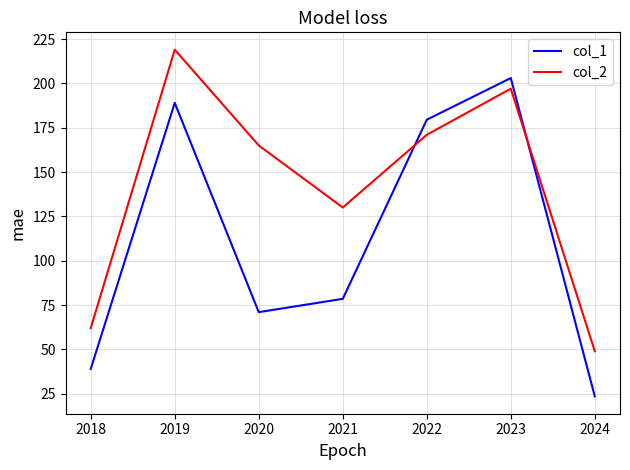

Is it true that col_2 equals 171.0 at 2022?

True